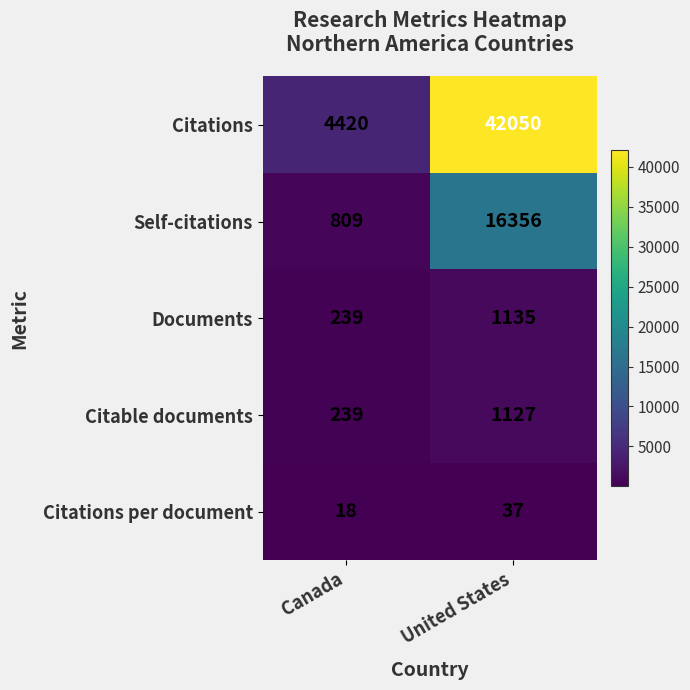

Reading left to right, extract all data points from this chart.

Citations: 4420	42050
Self-citations: 809	16356
Documents: 239	1135
Citable documents: 239	1127
Citations per document: 18	37